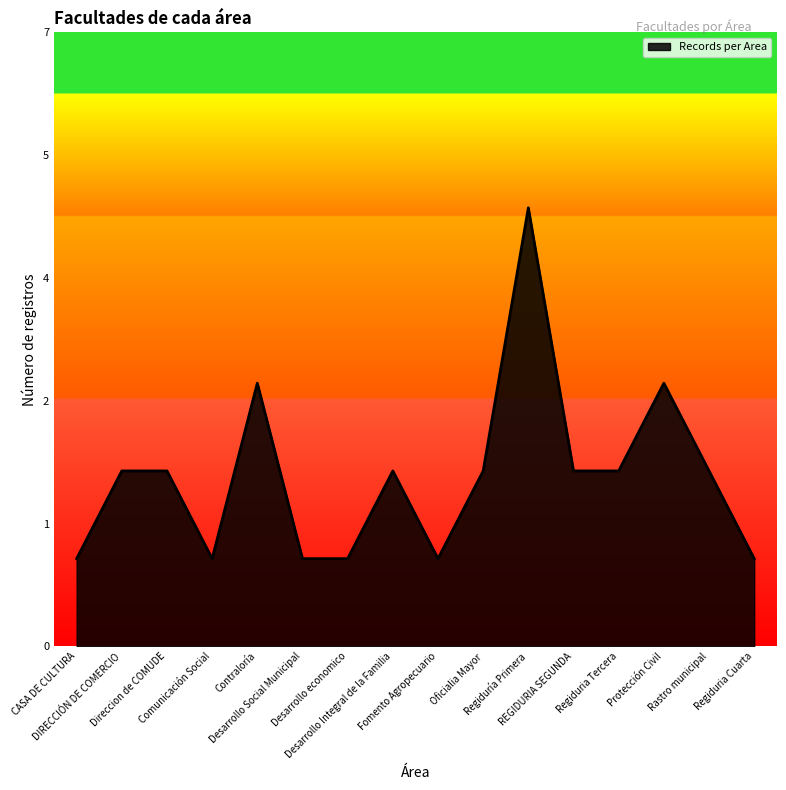

Where does the data first go above 2?

Contraloría